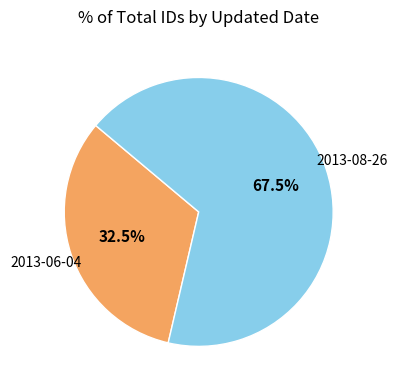

Count the number of slices in the pie.

2